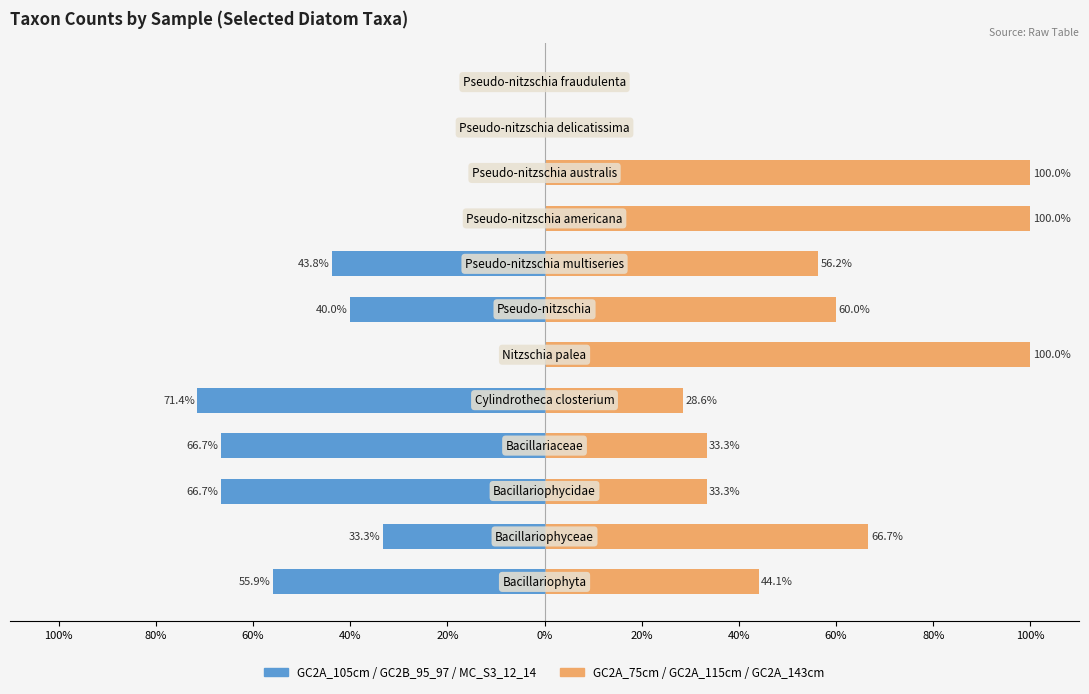

Which has a higher value, 80% or 100%?

100%